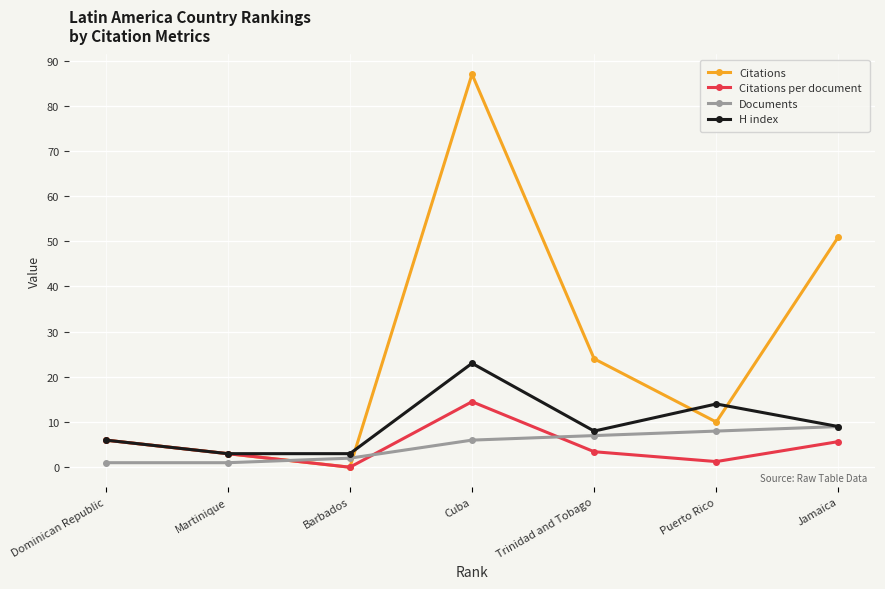

The value of Documents at Dominican Republic is 1.4. True or false?

False